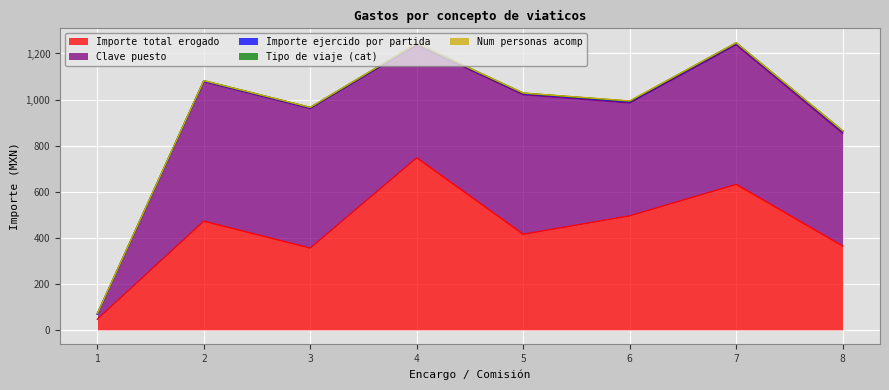

The Clave puesto series shows 22.0 at 1. True or false?

True